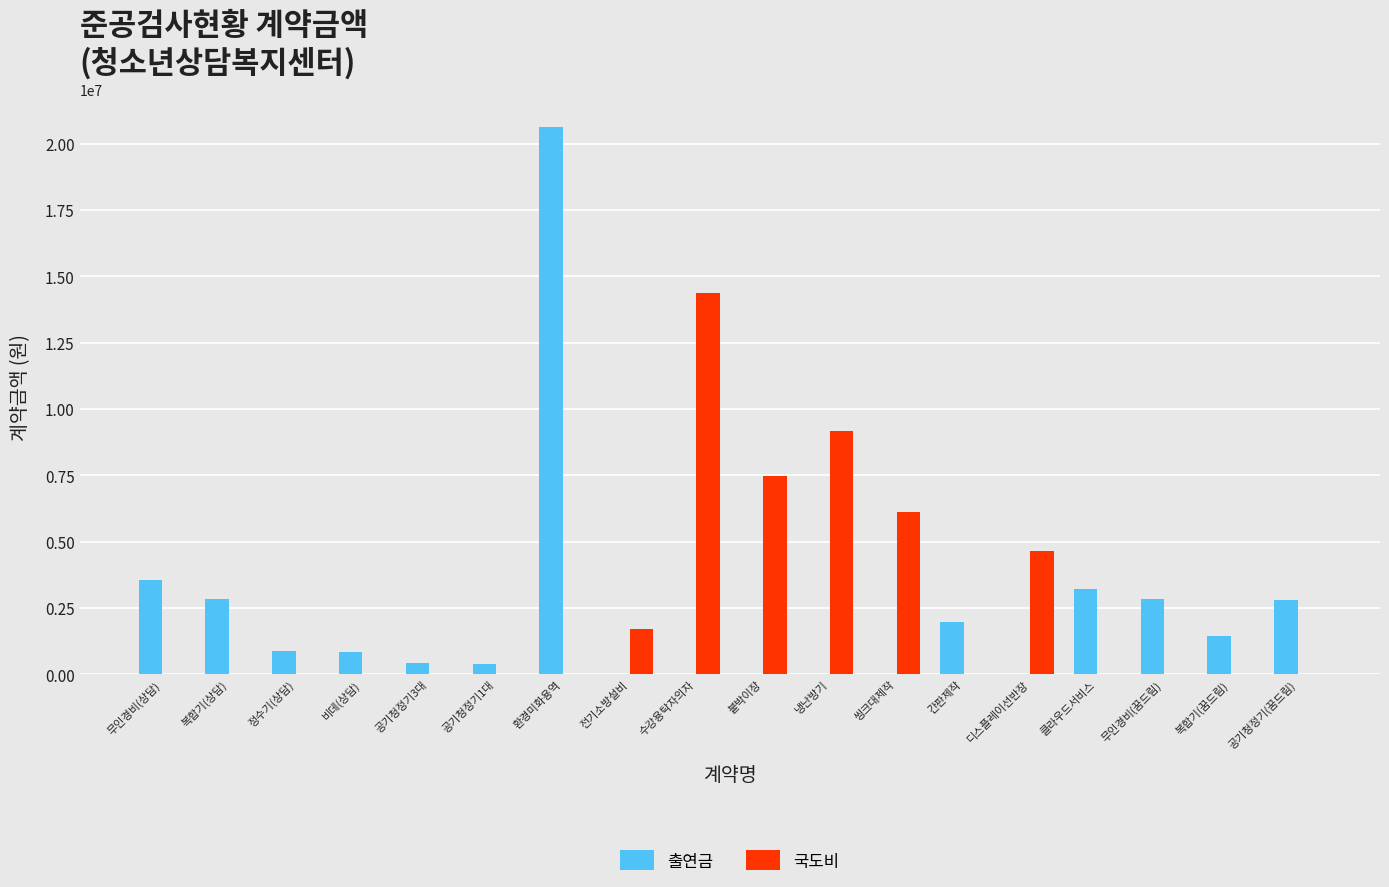

True or false: 출연금 has a value of 0 at 씽크대제작.

True